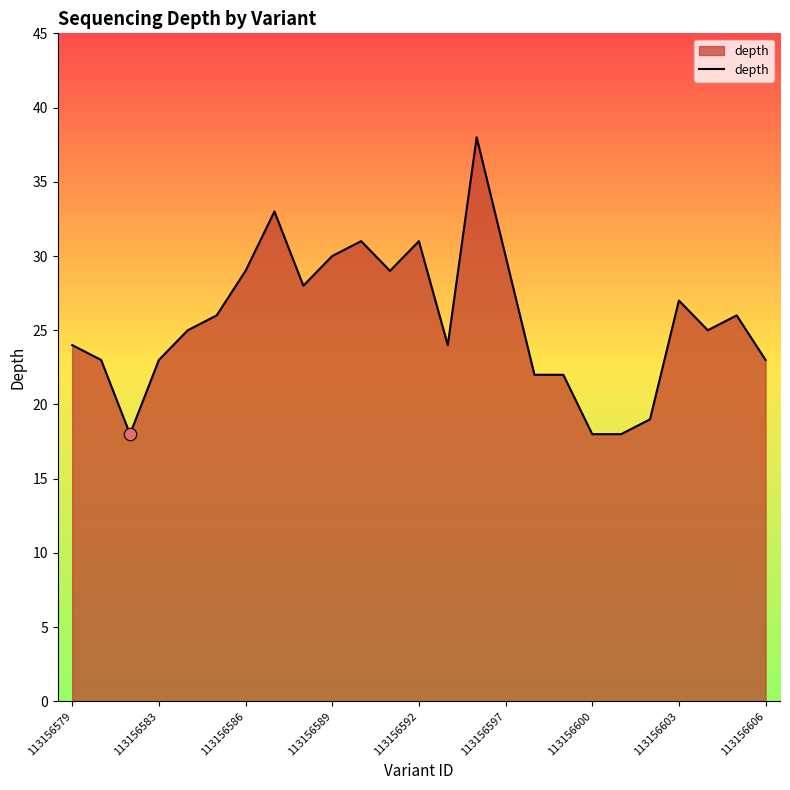

What is the greatest value displayed?

38